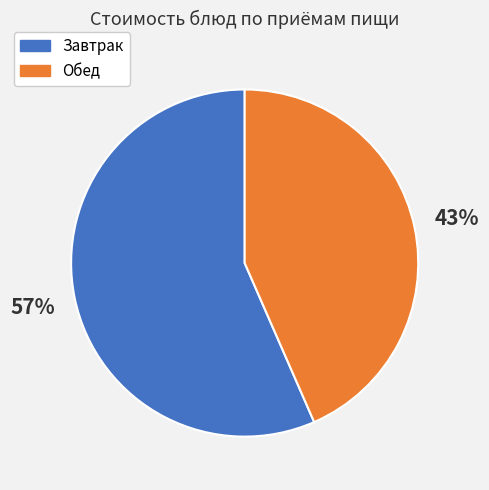

Does any single category account for the majority?

Yes